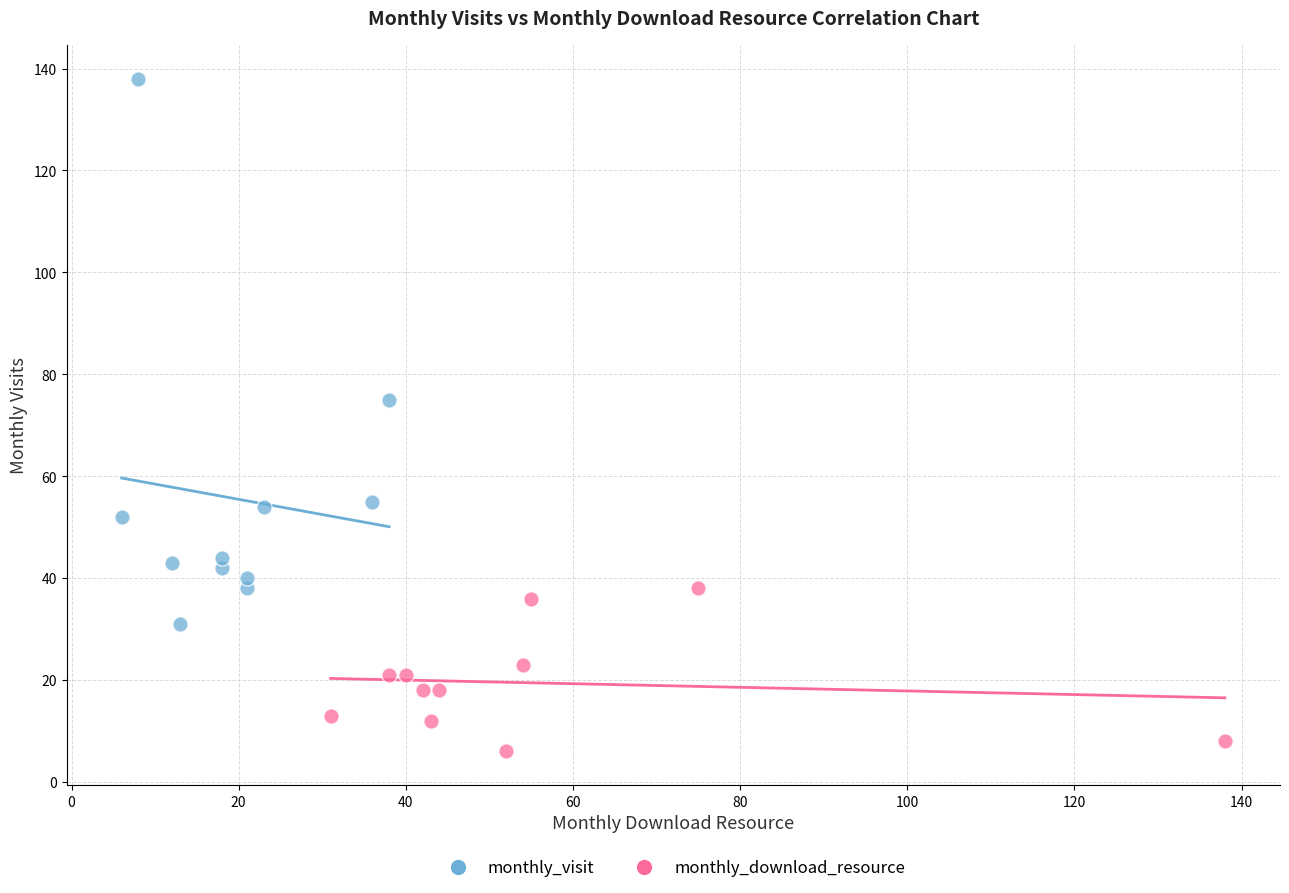

Which series contains the lowest Y value?

monthly_download_resource